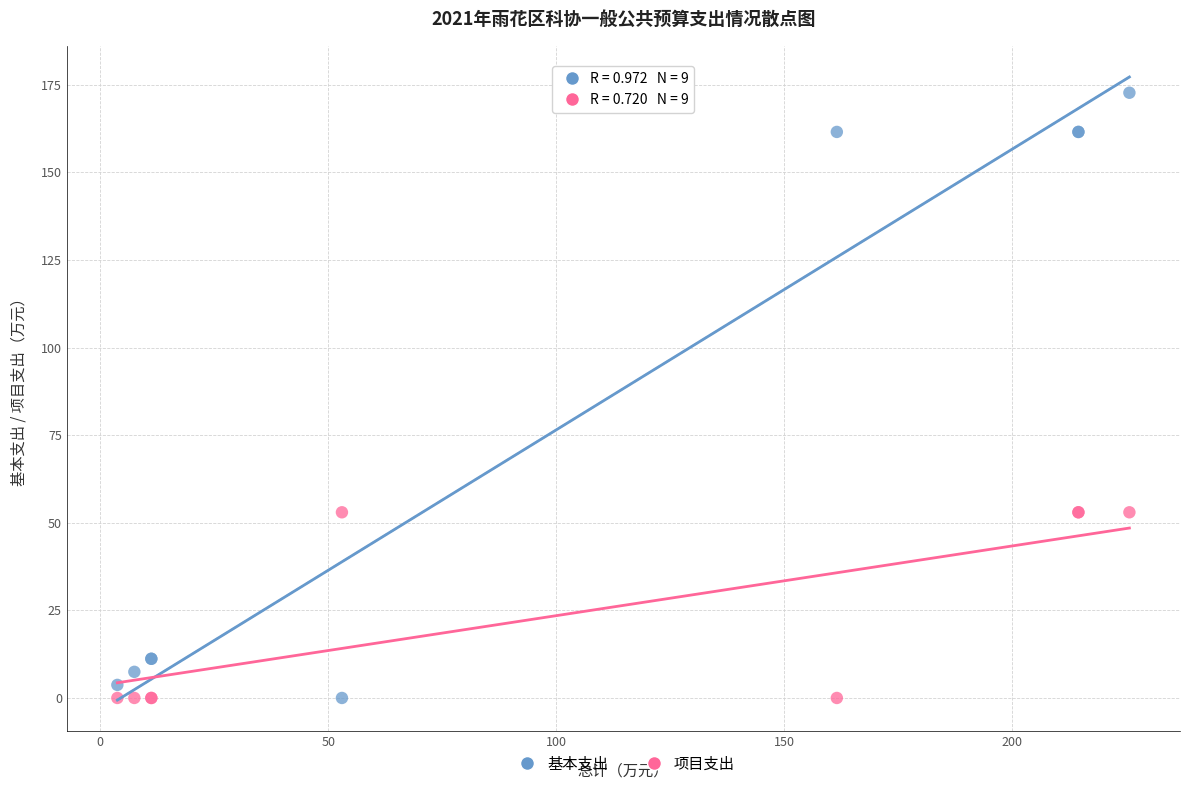

Which series reaches the maximum Y coordinate?

基本支出